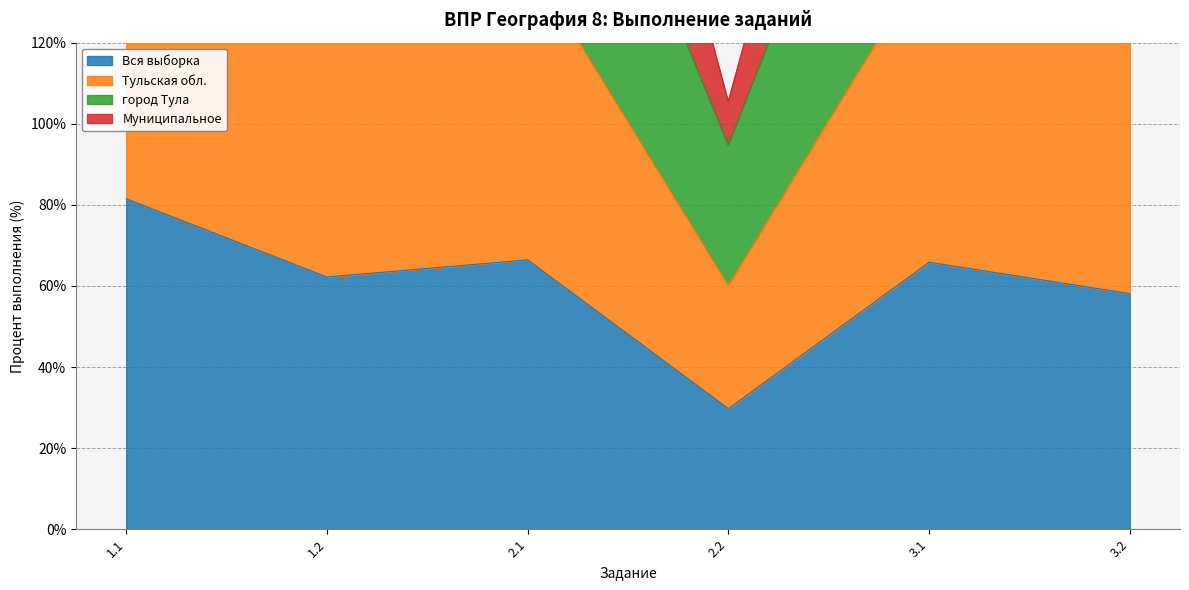

How many interior local peaks does the Вся выборка series have?

2